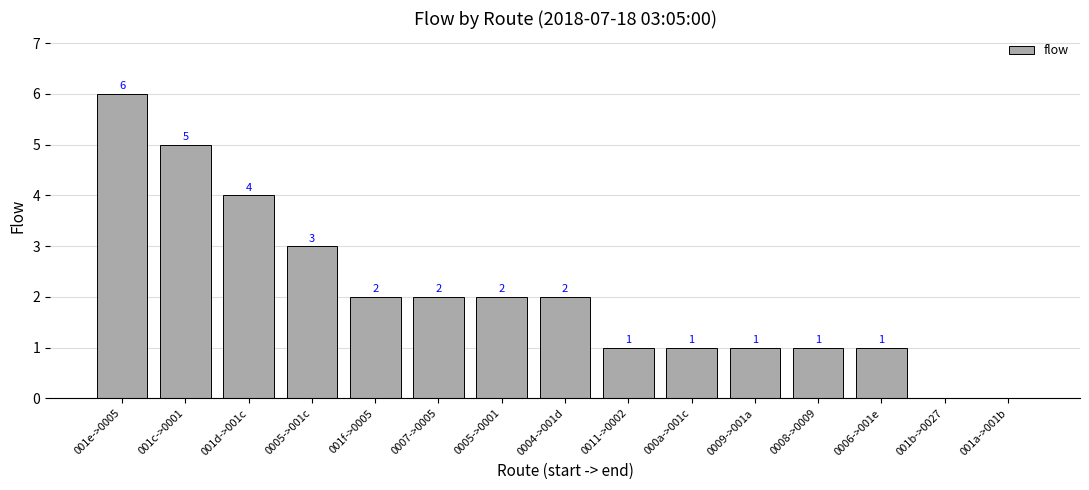

Is it true that the value at 001e->0005 is 6?

True